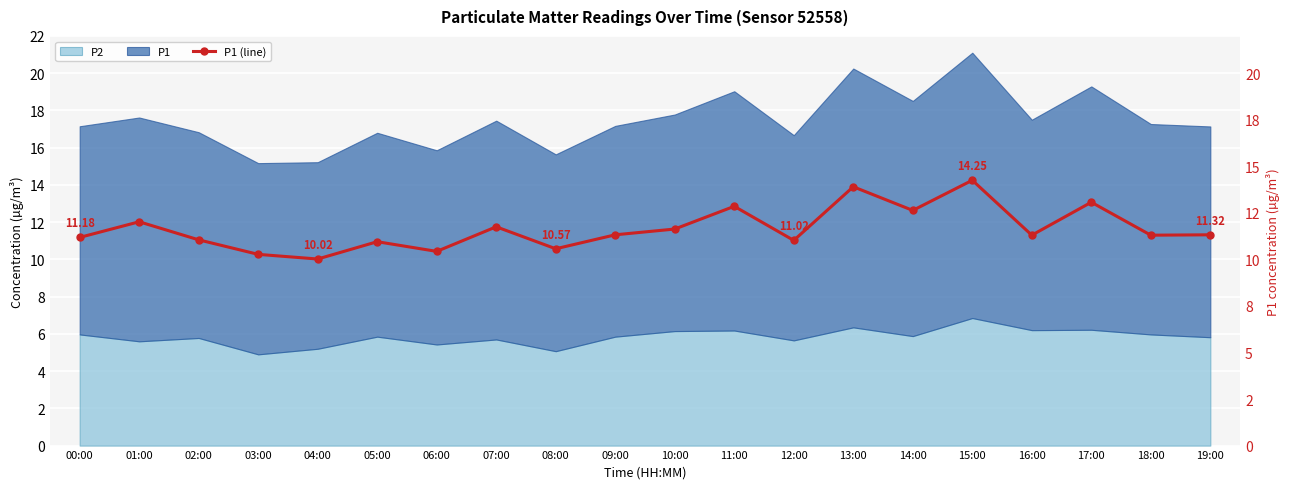

Is it true that the value at 18:00 is 3.8?

False